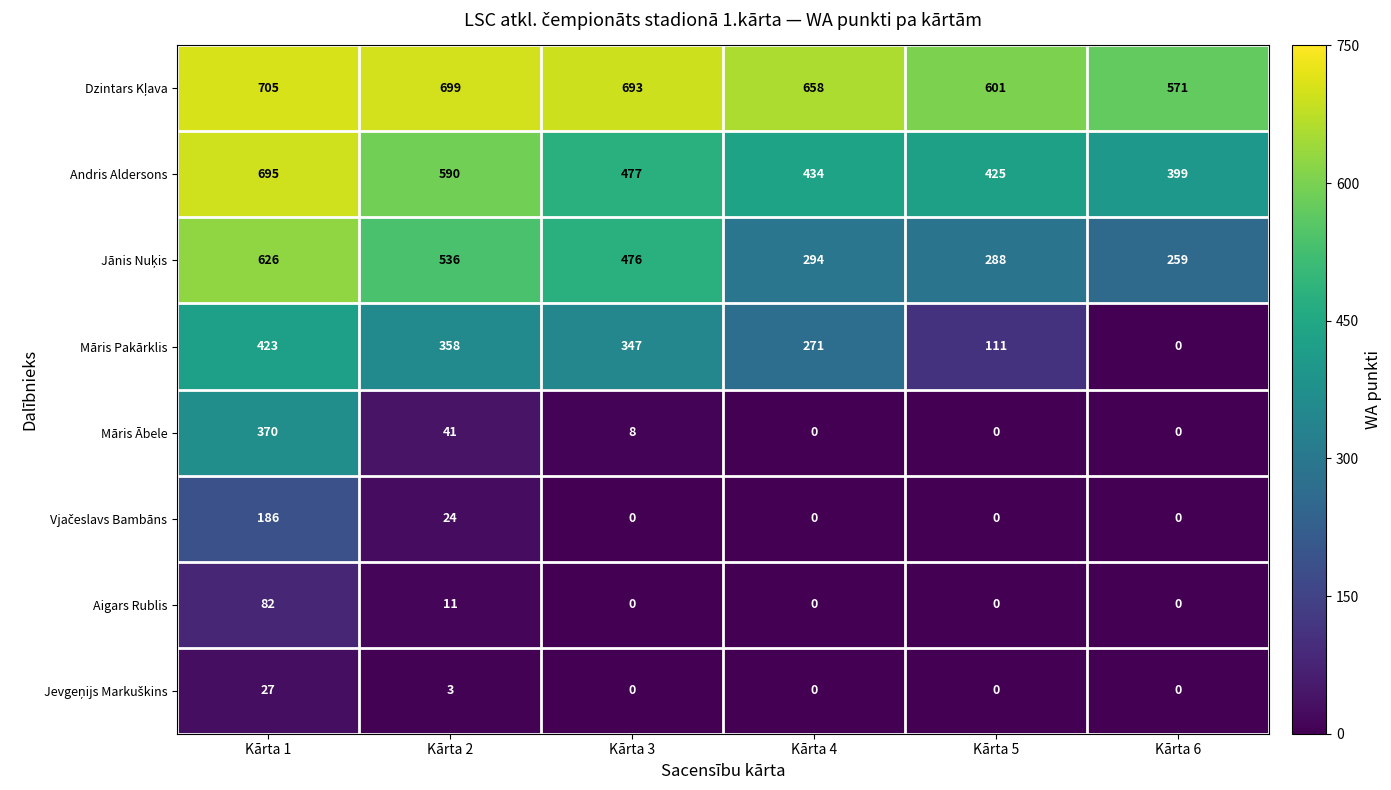

Which series has the widest spread of values?

Māris Pakārklis